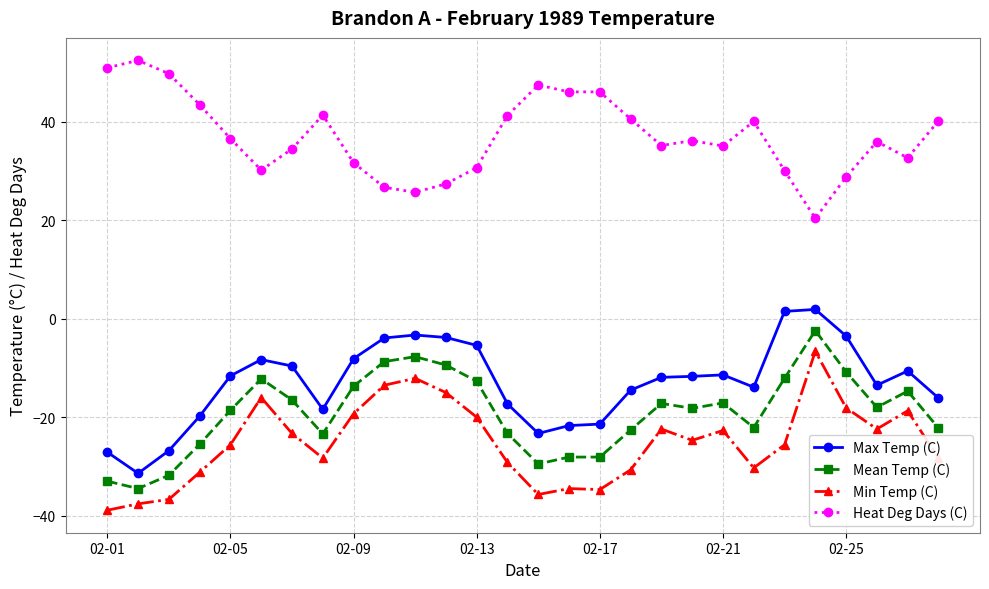

What is the difference between the maximum and minimum values in the Min Temp (C) series?

32.3